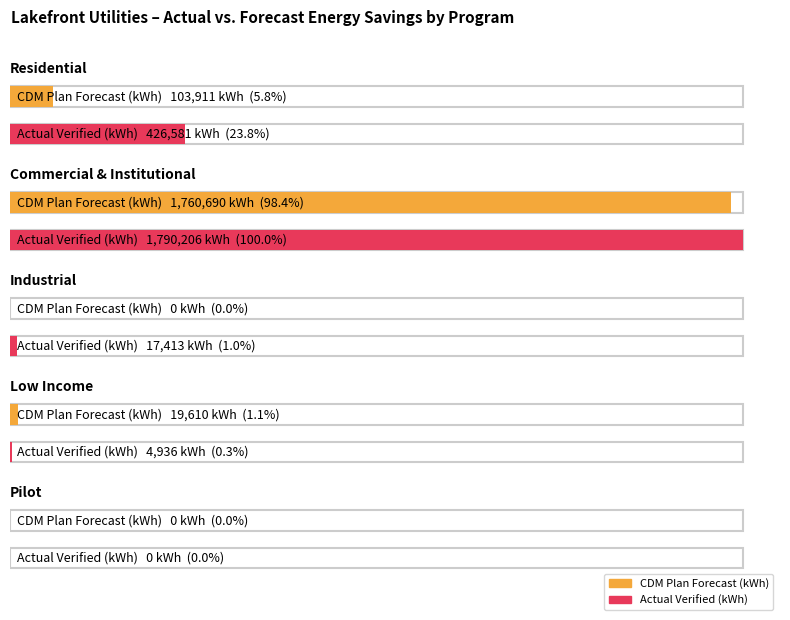

Is the value of Actual Verified (kWh) at Residential greater than the value of CDM Plan Forecast (kWh) at Commercial & Institutional?

No